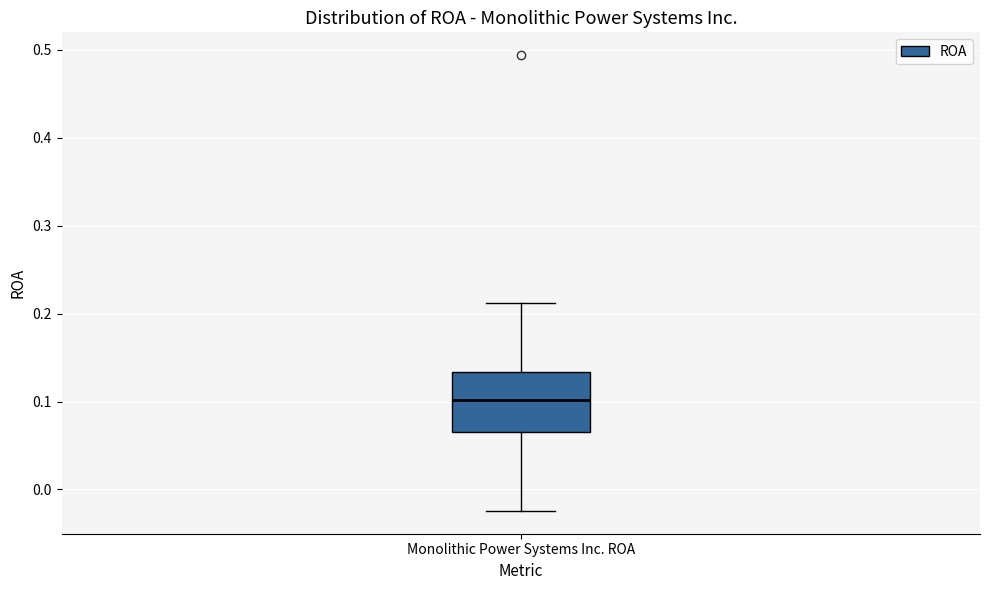

Where does the median line of the box for Monolithic Power Systems Inc. ROA sit on the y-axis? The values are not printed on the chart, so give them approximately, as read against the axis.

0.10